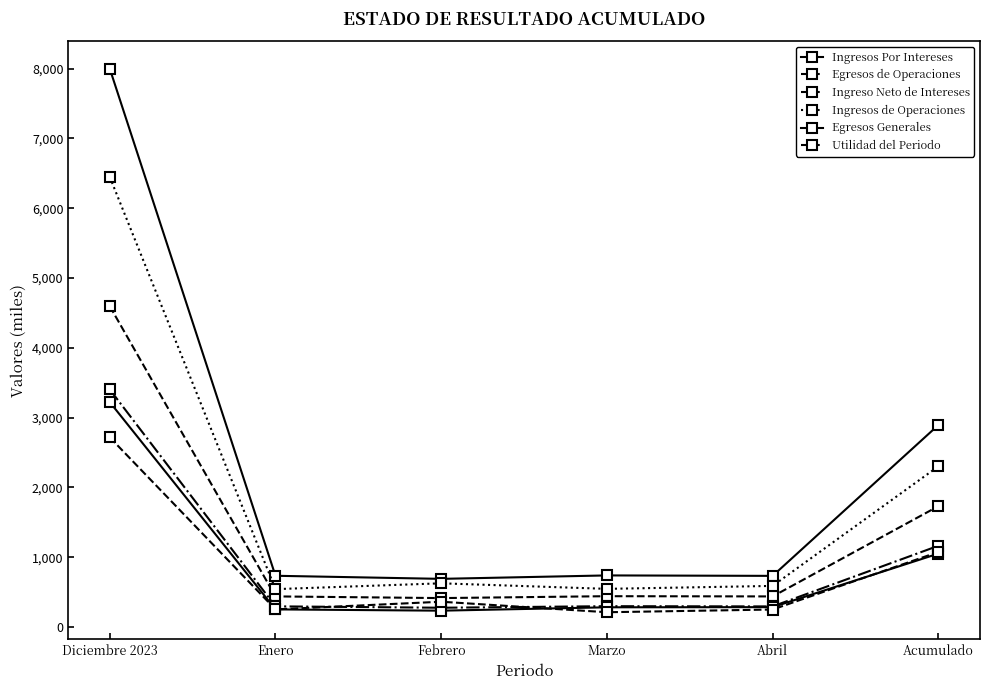

At which label does Egresos Generales reach its peak?

Diciembre 2023